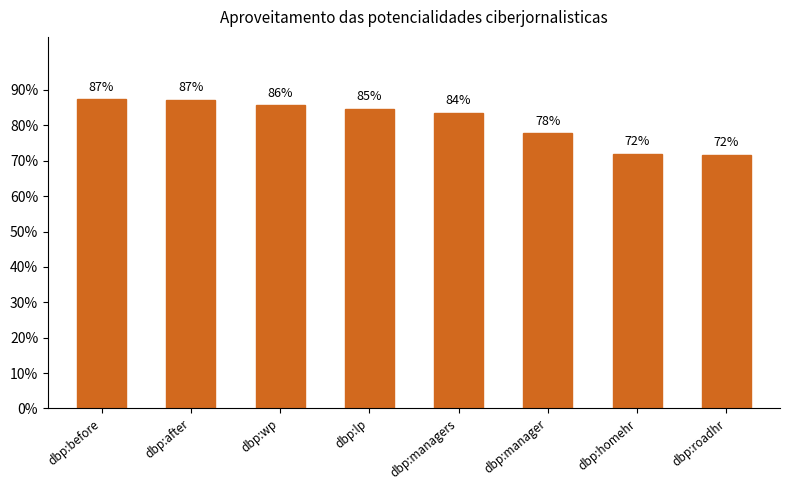

Does the chart contain any negative values?

No